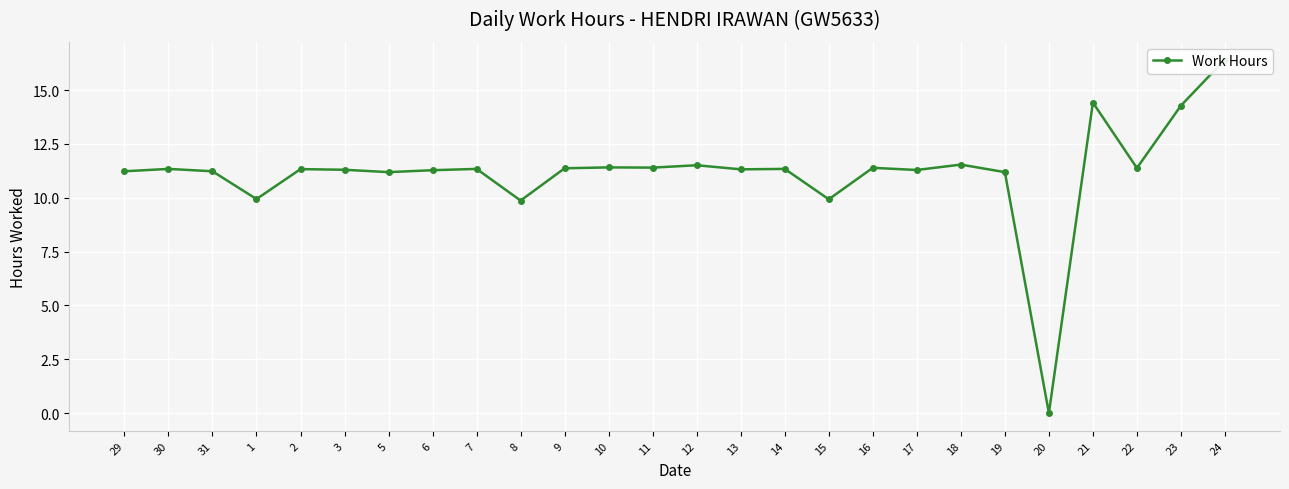

Rank the categories by value from lowest to highest.

20, 8, 15, 1, 5, 19, 29, 31, 6, 17, 3, 13, 2, 30, 7, 14, 9, 22, 16, 11, 10, 12, 18, 23, 21, 24